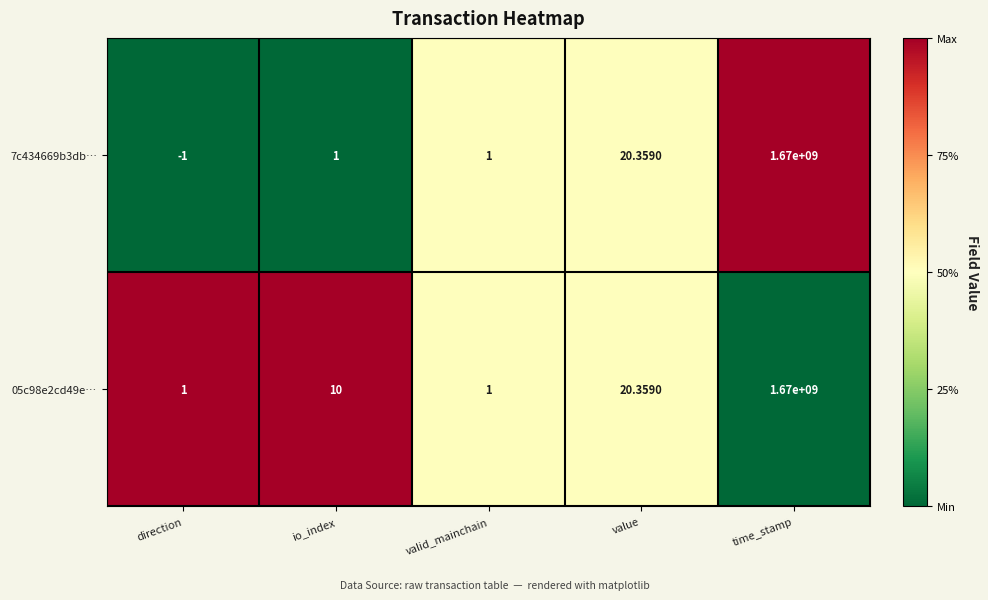

At direction, list the series in order from smallest to largest.

7c434669b3db…, 05c98e2cd49e…